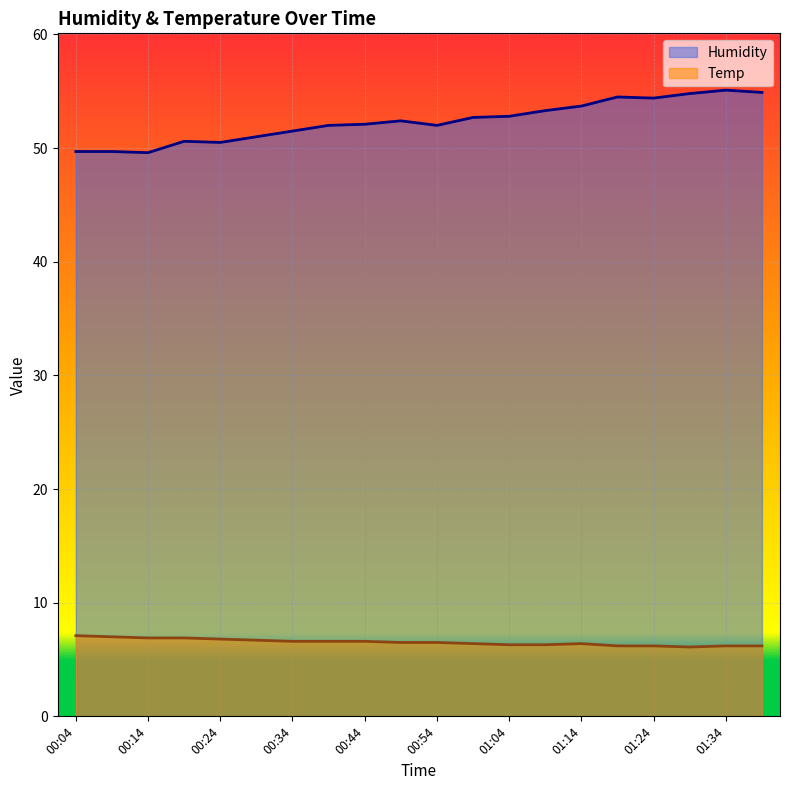

Between 01:34 and 01:39, which series saw the biggest shift?

Humidity